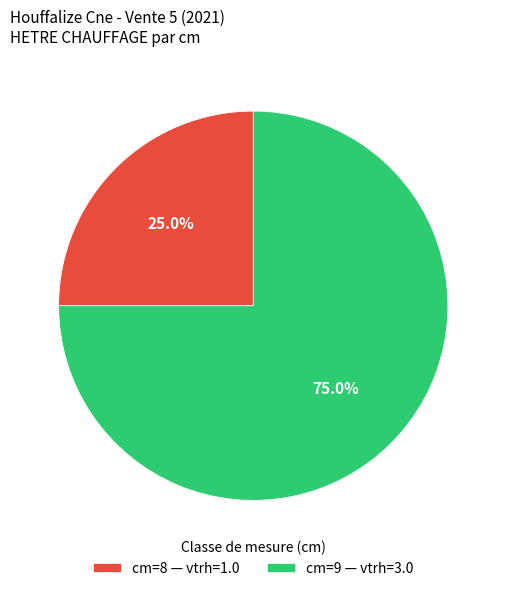

To the nearest percent, what is the average slice percentage?

50%